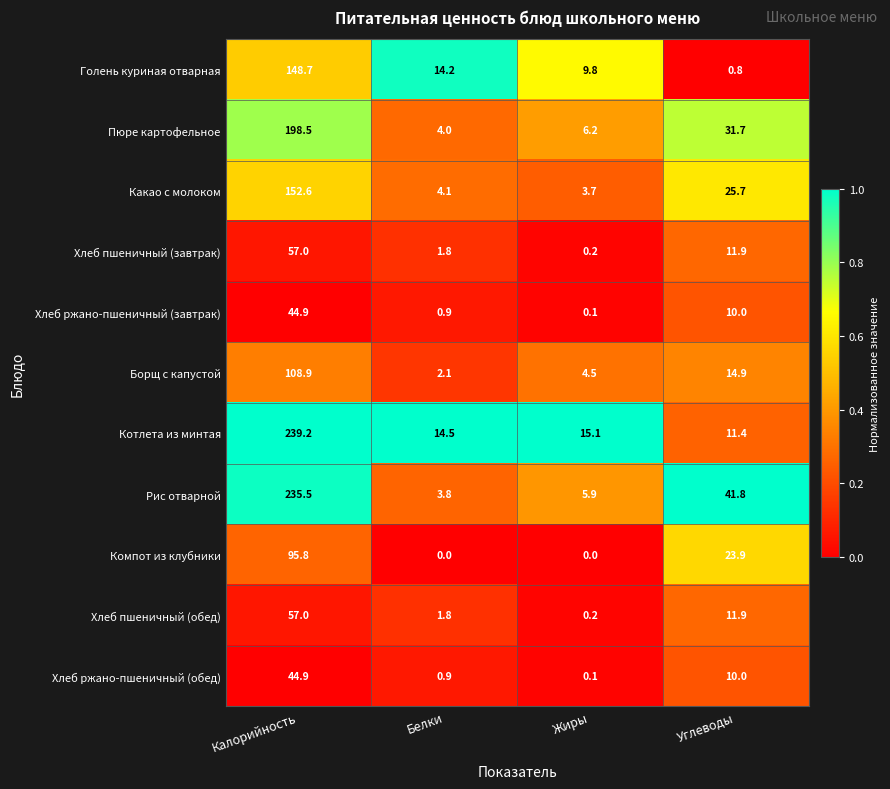

What is the total value across all series at Жиры?

45.8